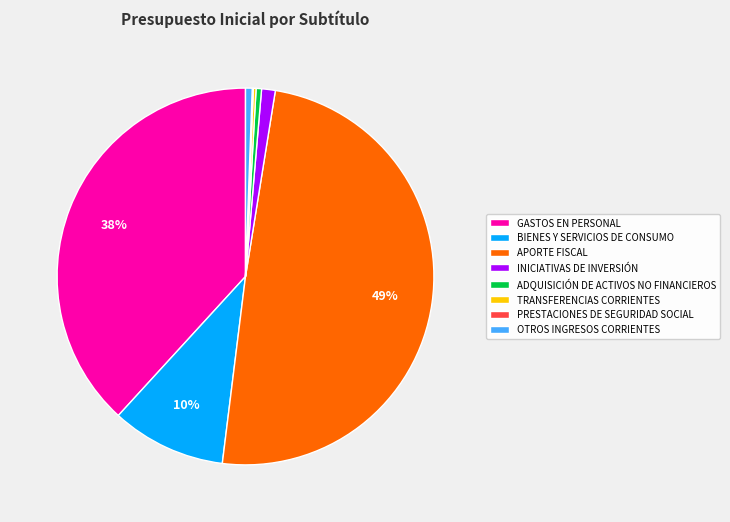

What is the largest slice in the pie chart?

APORTE FISCAL